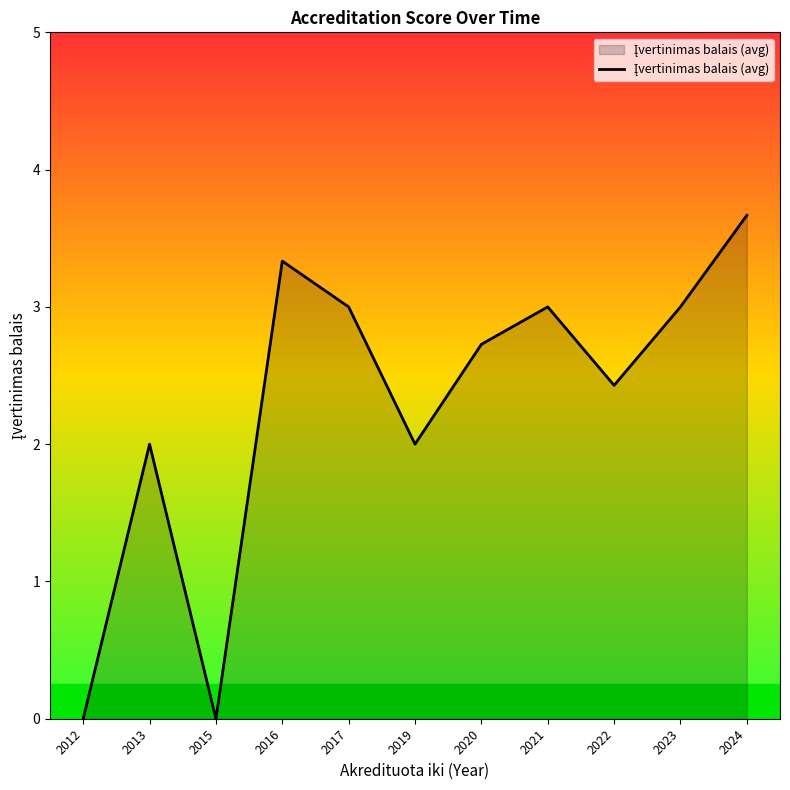

Between 2017 and 2016, which is larger?

2016